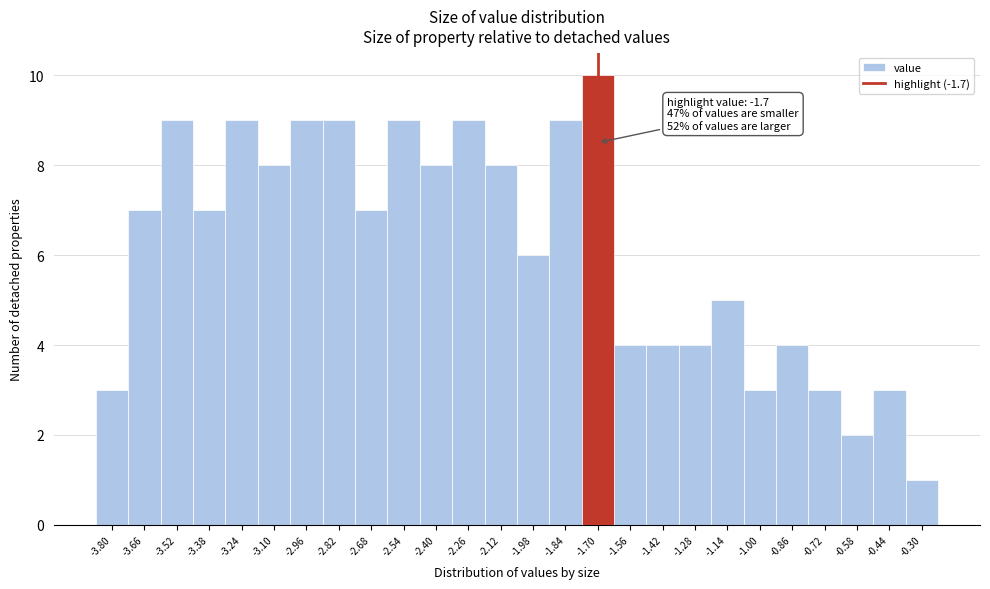

Which range on the x-axis has the tallest bar?

-1.77 to -1.63